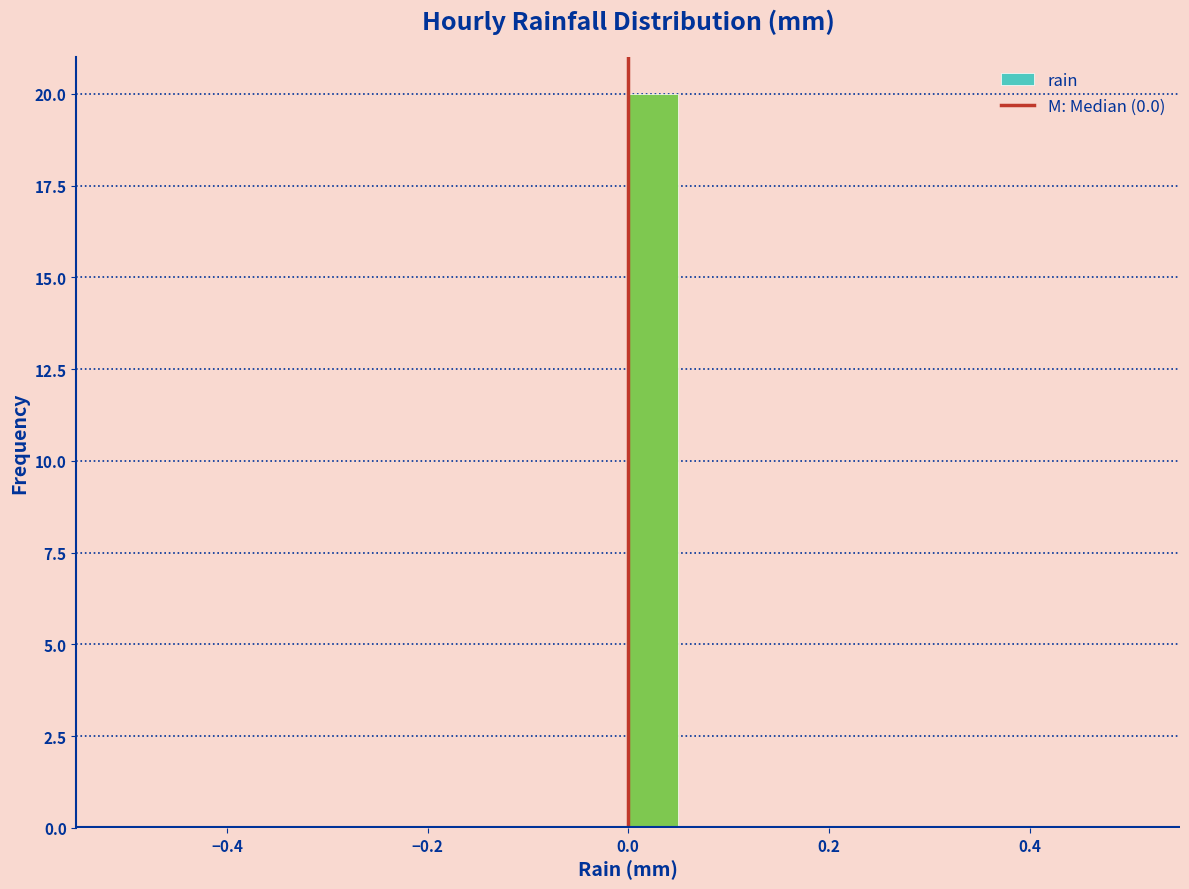

Around what value on the x-axis is the tallest bar? Give the approximate position of its centre, as read against the axis.

0.02